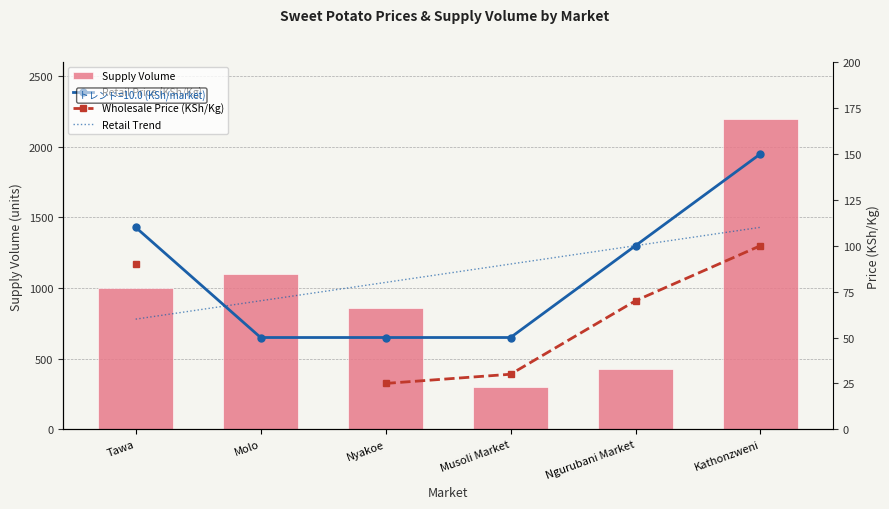

Rank the series at Musoli Market from highest to lowest value.

Supply Volume, Retail Trend, Retail Price (KSh/Kg), Wholesale Price (KSh/Kg)